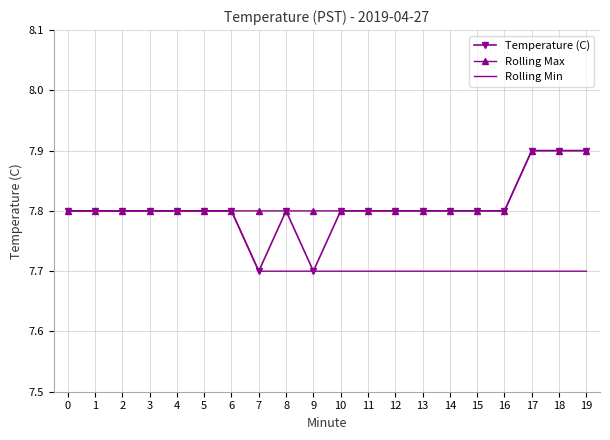

What is the average value of the Rolling Max series?

7.8